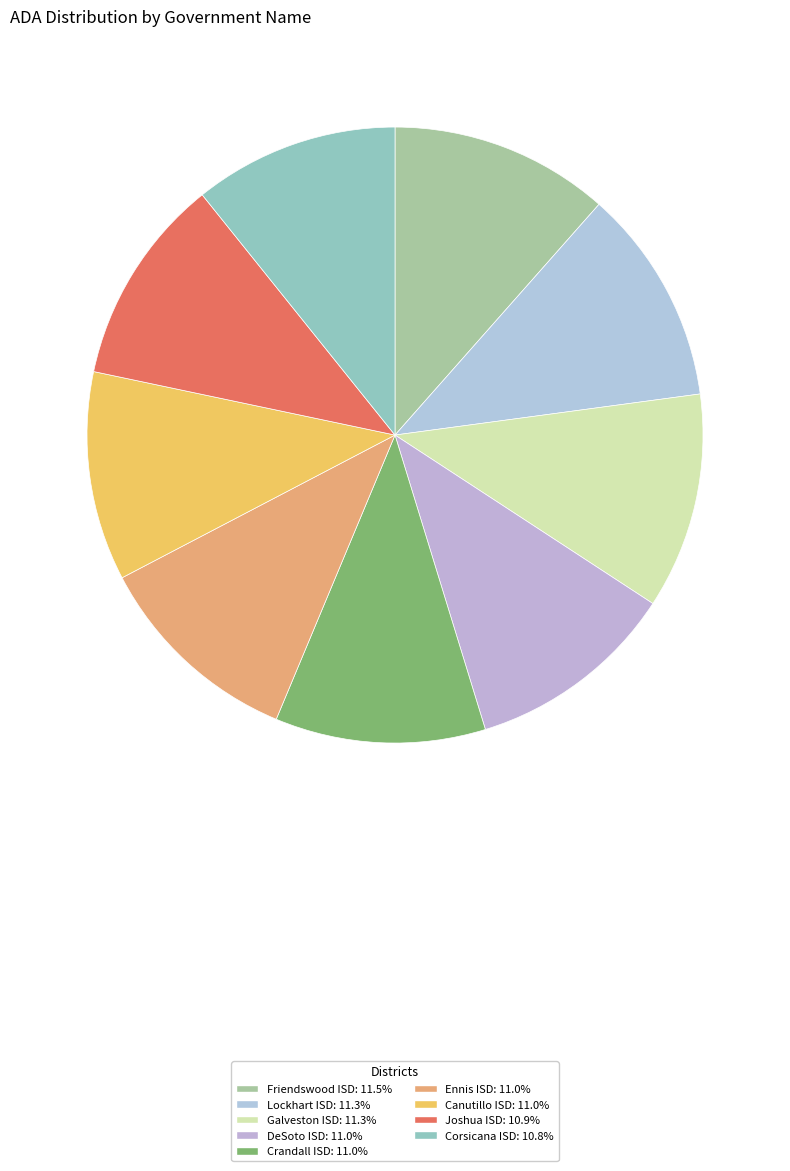

Is the sum of Friendswood ISD and Crandall ISD greater than half?

No